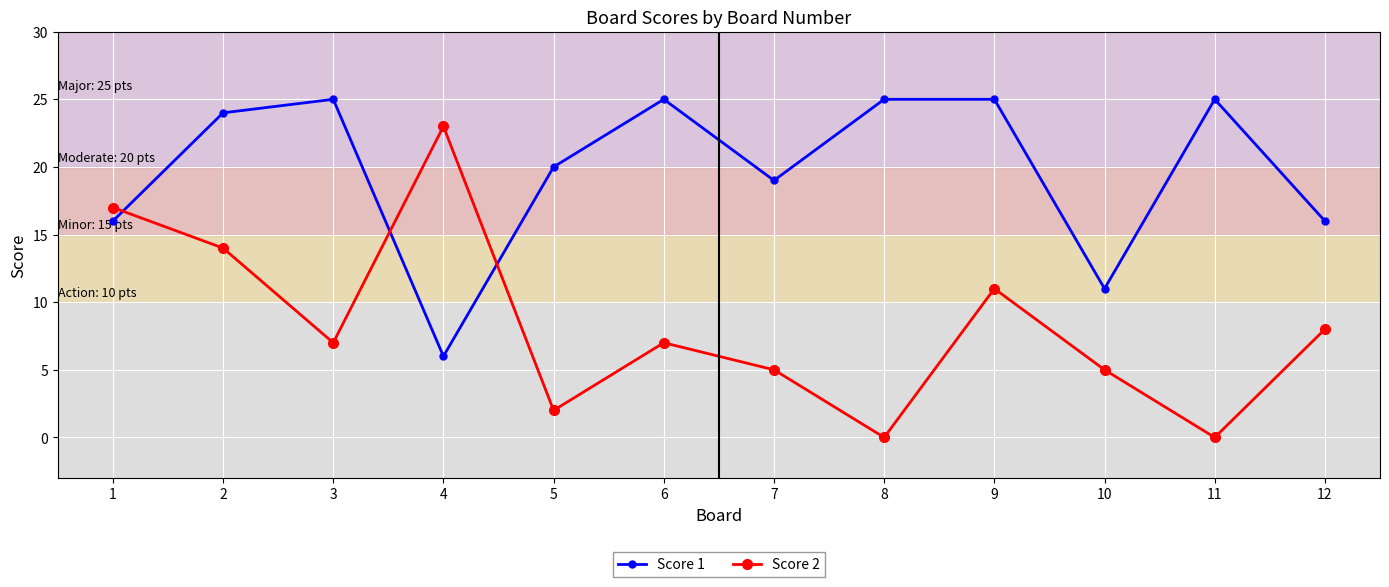

What is the minimum value for Score 1?

6